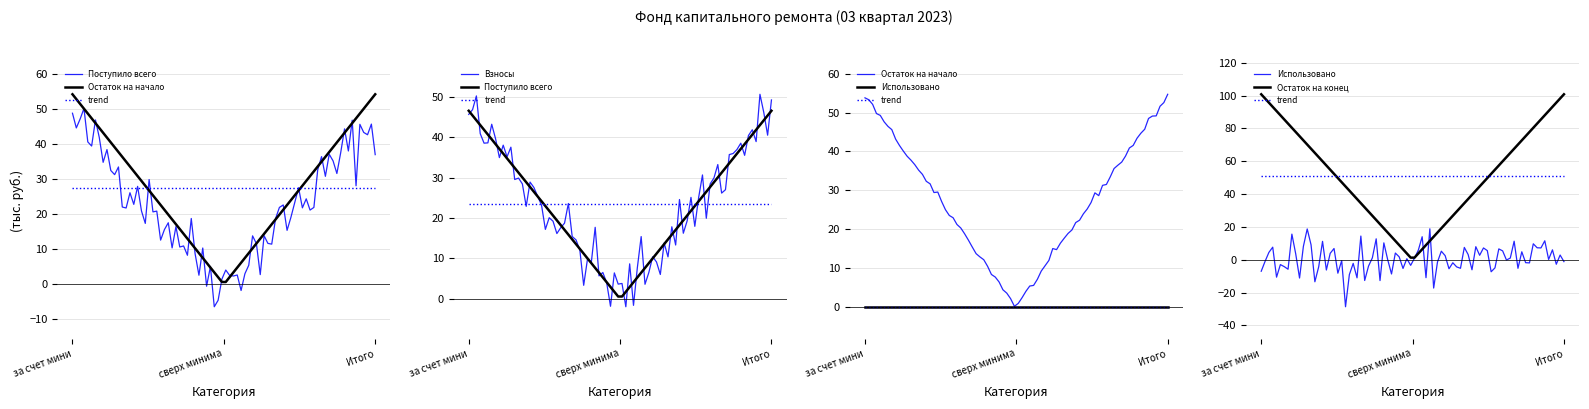

The Использовано series shows 0.0 at Итого. True or false?

True